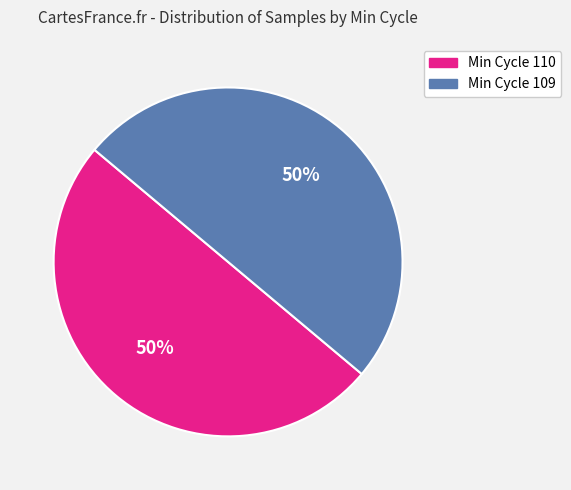

To the nearest percent, what is the average slice percentage?

50%